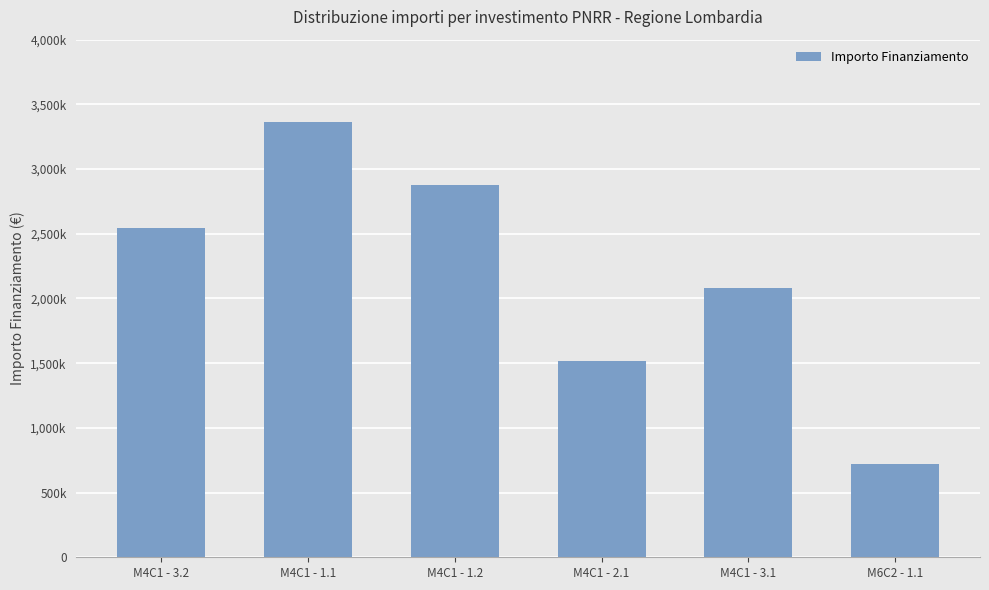

Does the chart contain any negative values?

No